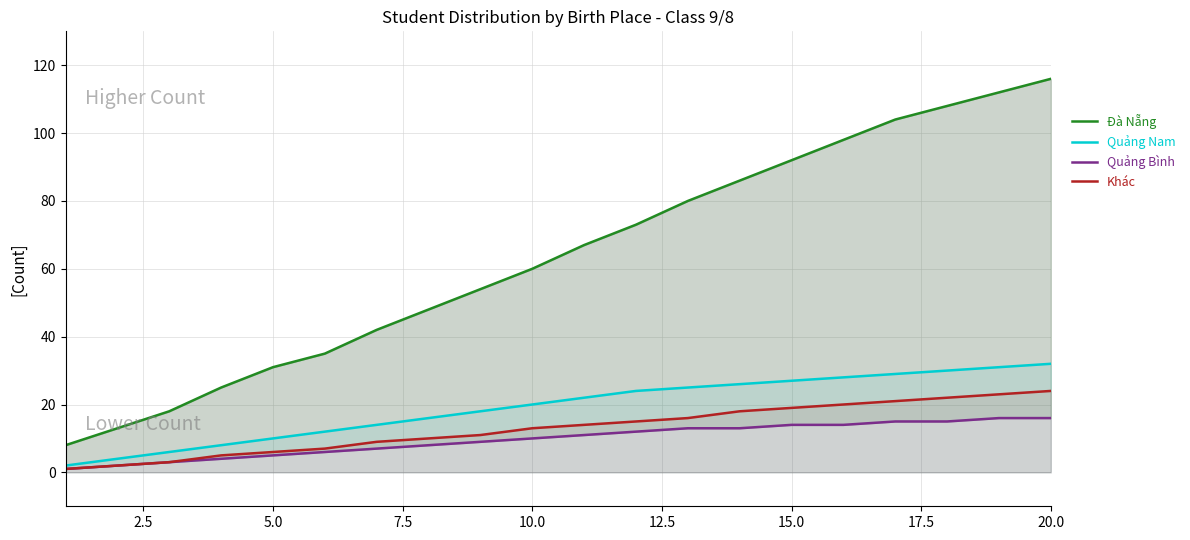

Is it true that Quảng Nam equals 20 at 10.0?

True